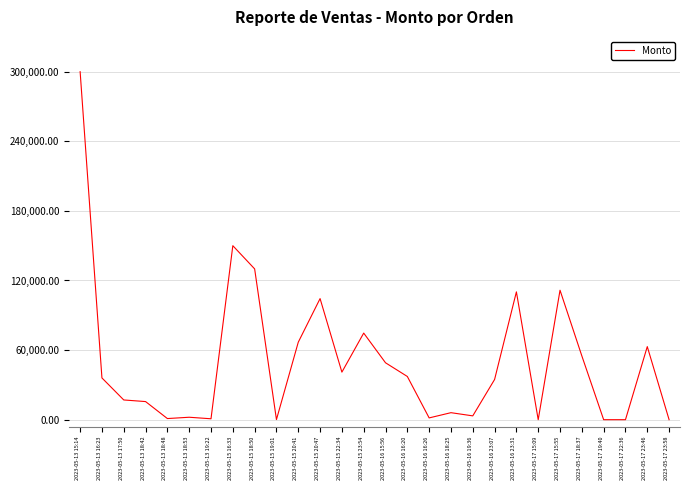

What is the approximate value at 2023-05-13 16:23?

36000.0